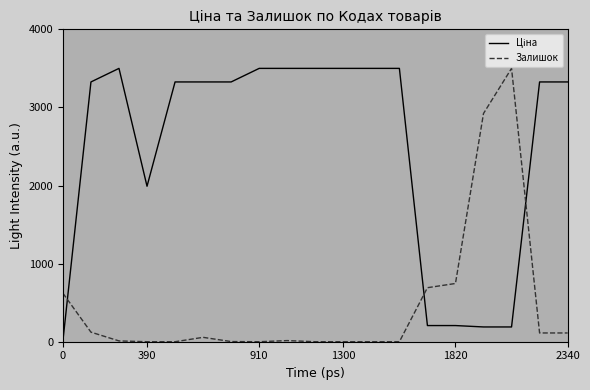

What is the maximum value shown in the chart?

3500.0